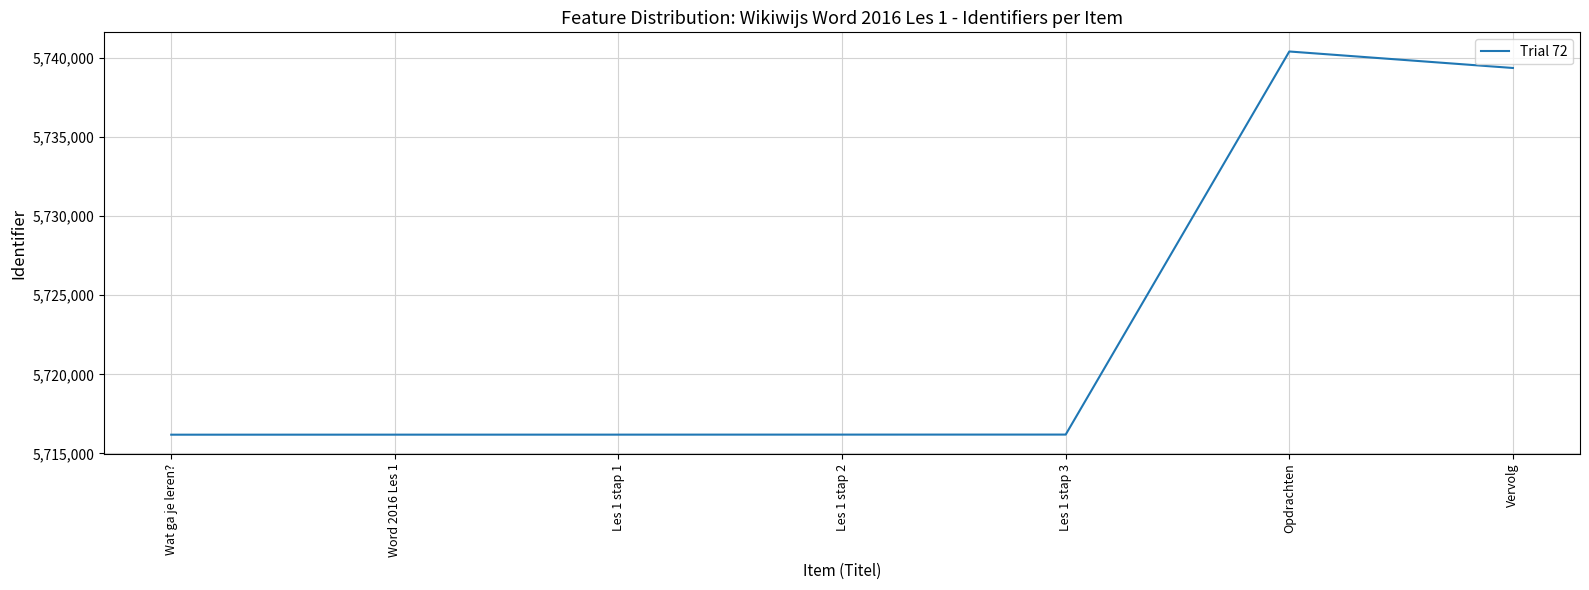

Where is the data nearest to the value 5728290?

Vervolg